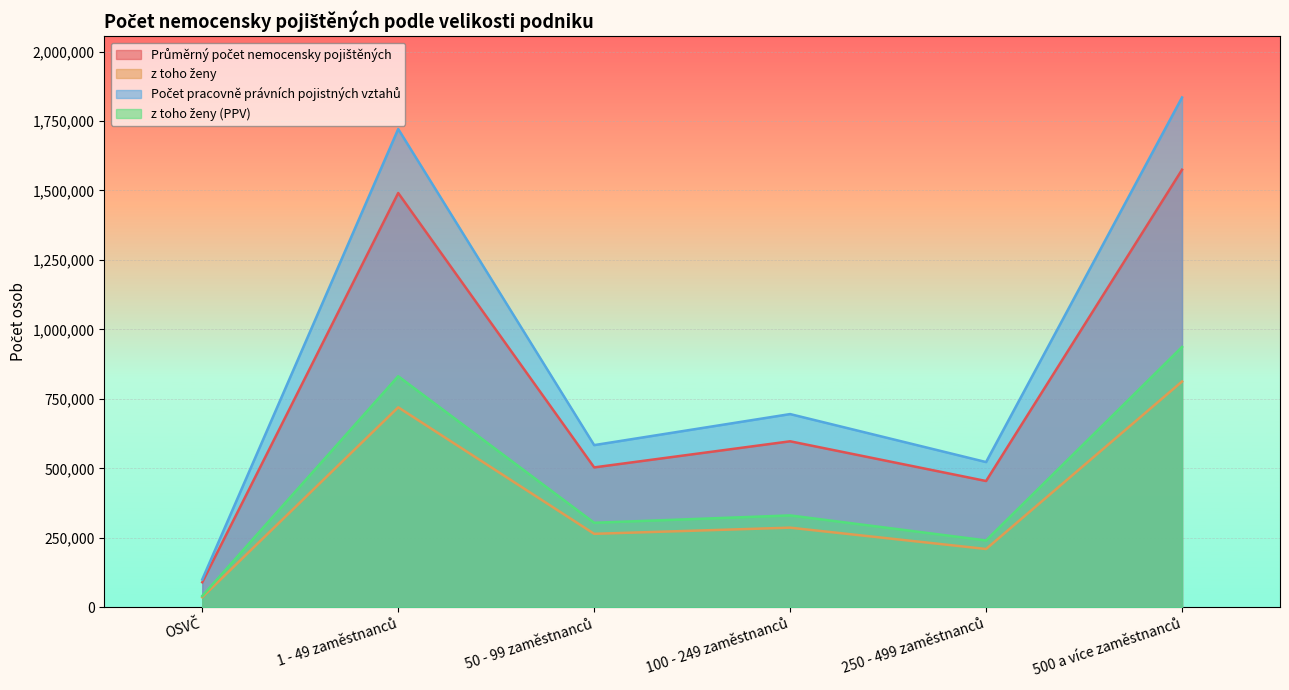

True or false: Počet pracovně právních pojistných vztahů and z toho ženy (PPV) cross at least once.

False